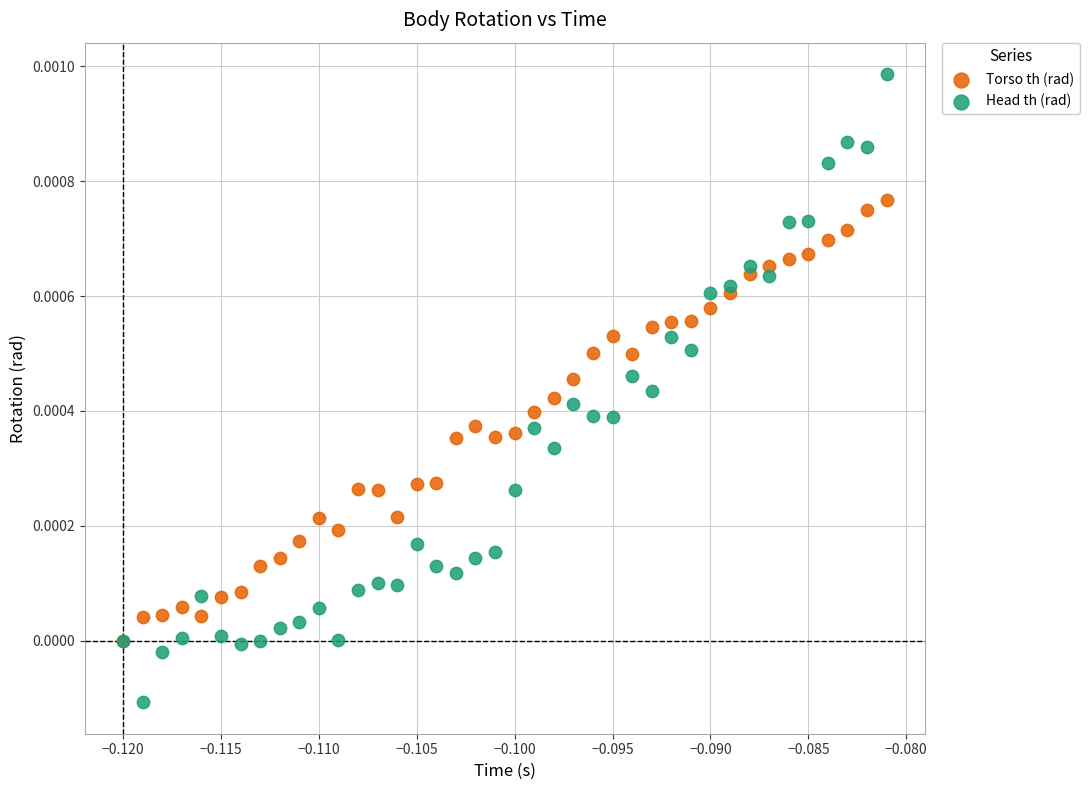

Which series has the largest Y range (max minus min)?

Head th (rad)